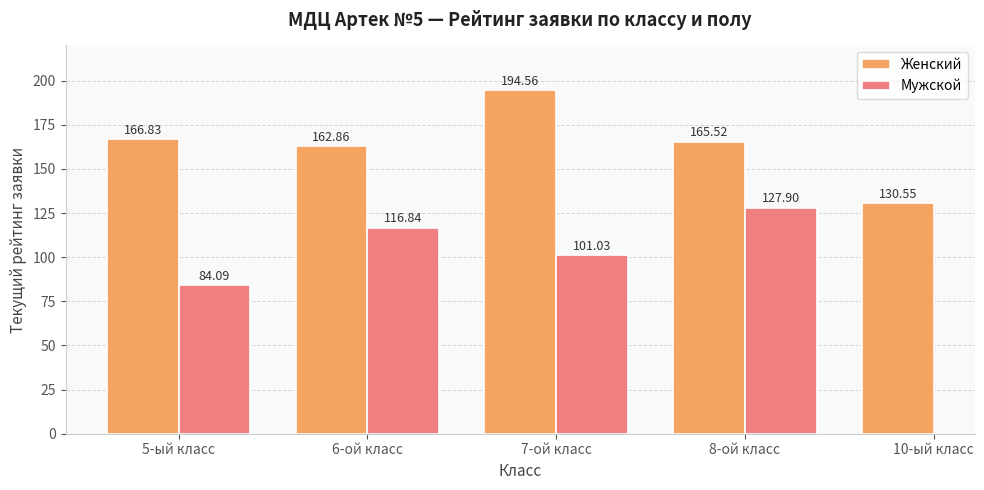

Is it true that Мужской equals 189.3 at 8-ой класс?

False